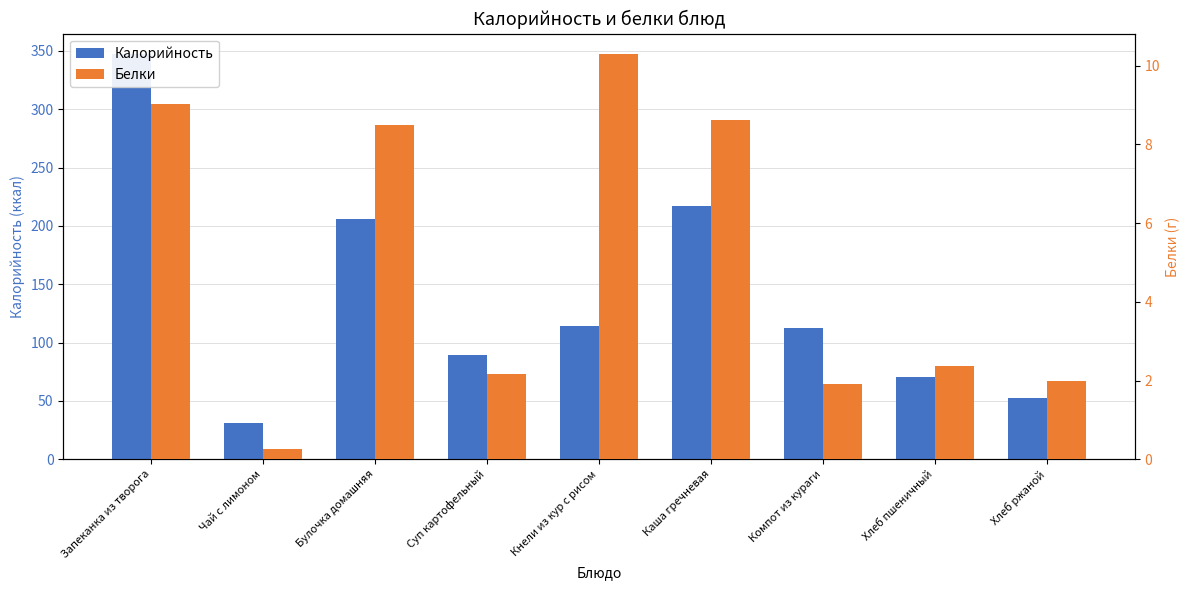

Between Суп картофельный and Хлеб пшеничный, which is larger?

Суп картофельный